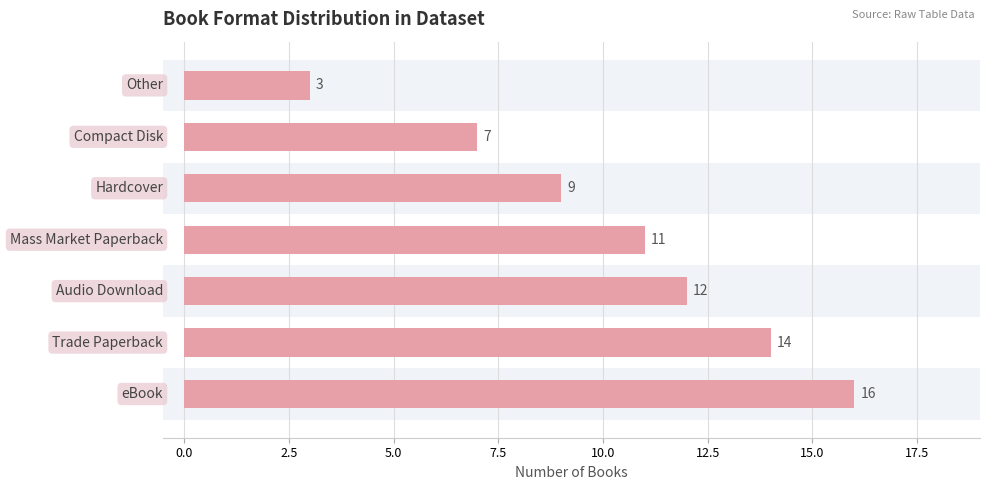

What is the difference between the second highest and second lowest values?

7